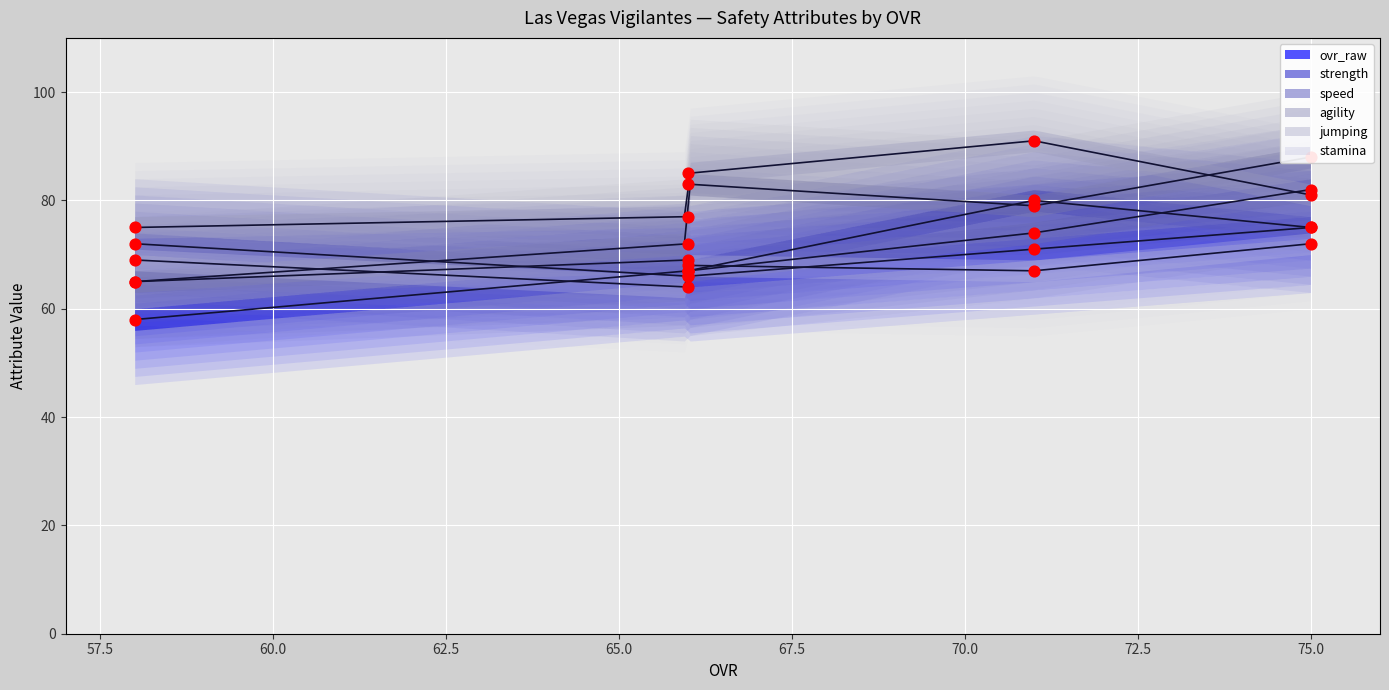

At how many categories does at least one series exceed 76?

4